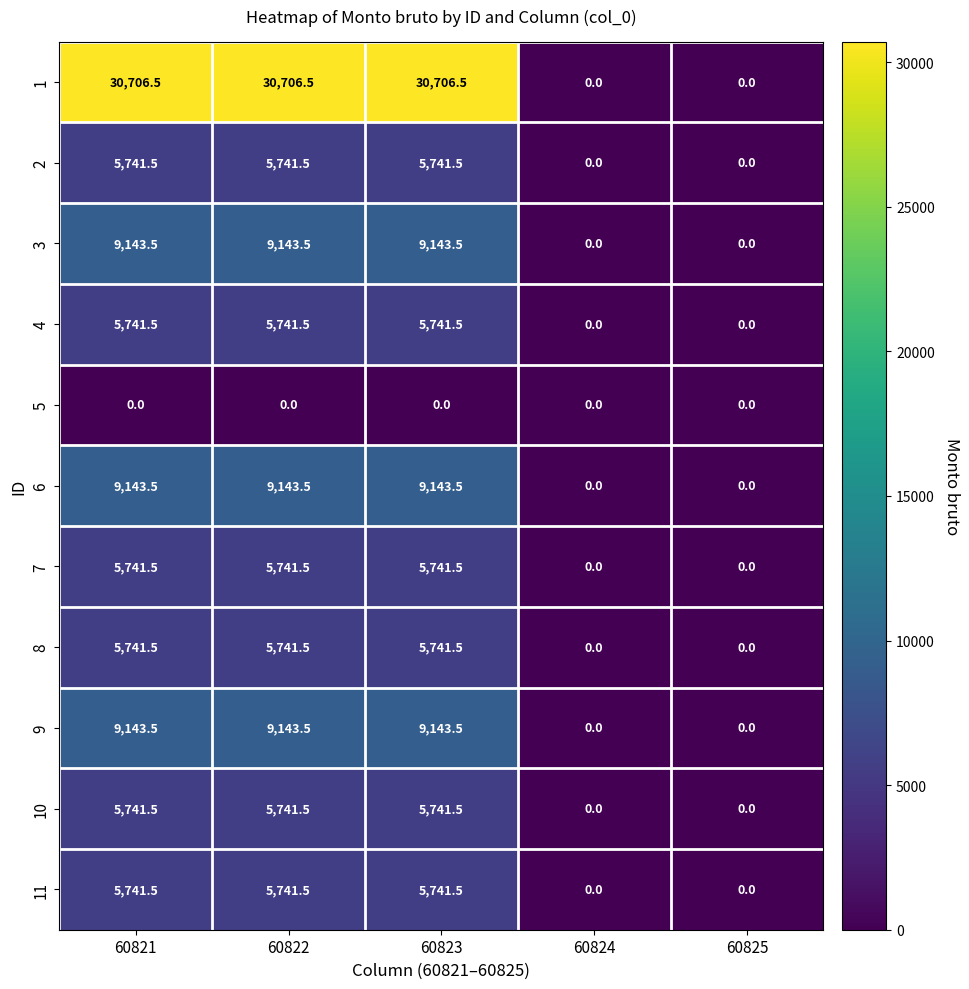

How many series are shown in this chart?

11